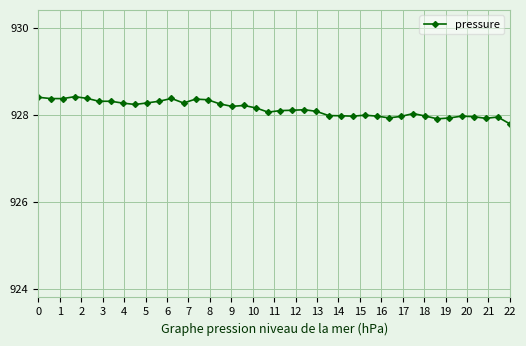

How many series are shown in this chart?

1